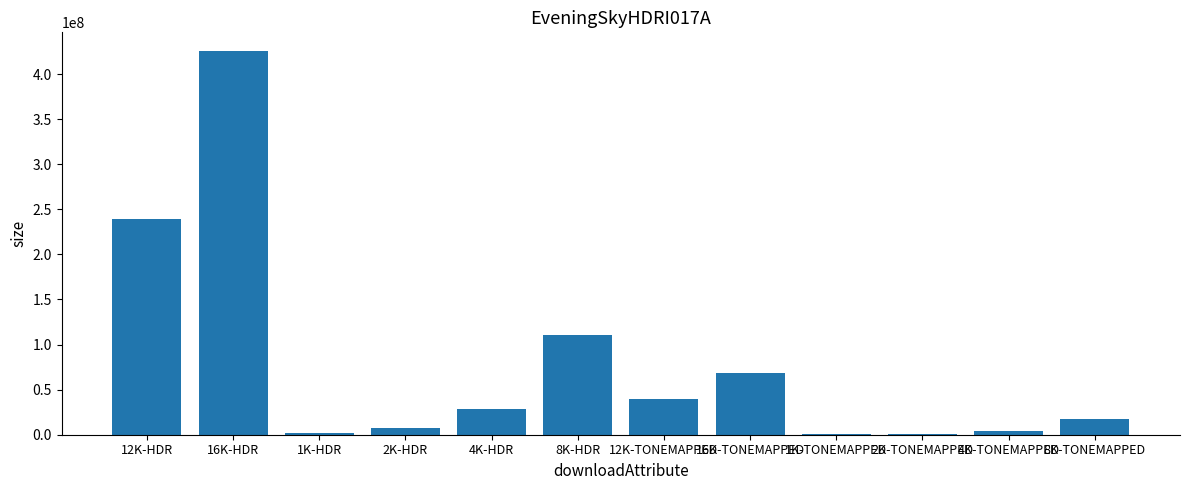

Which has a higher value, 16K-HDR or 1K-TONEMAPPED?

16K-HDR